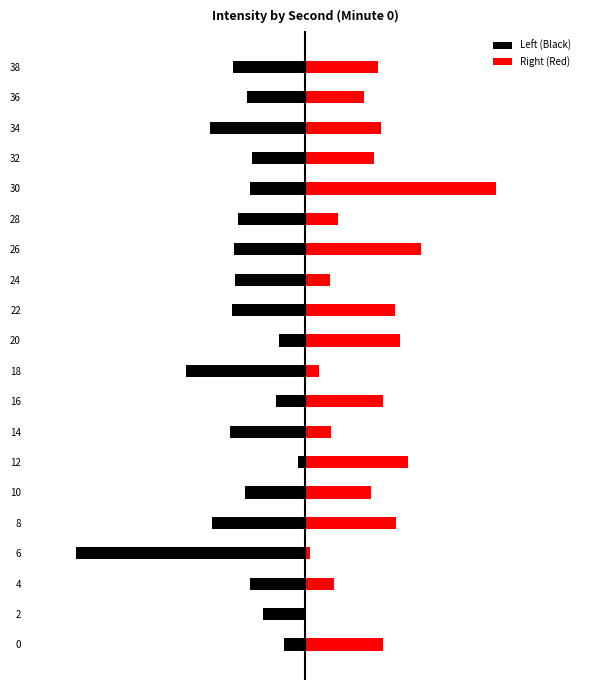

How many groups of bars are there?

20